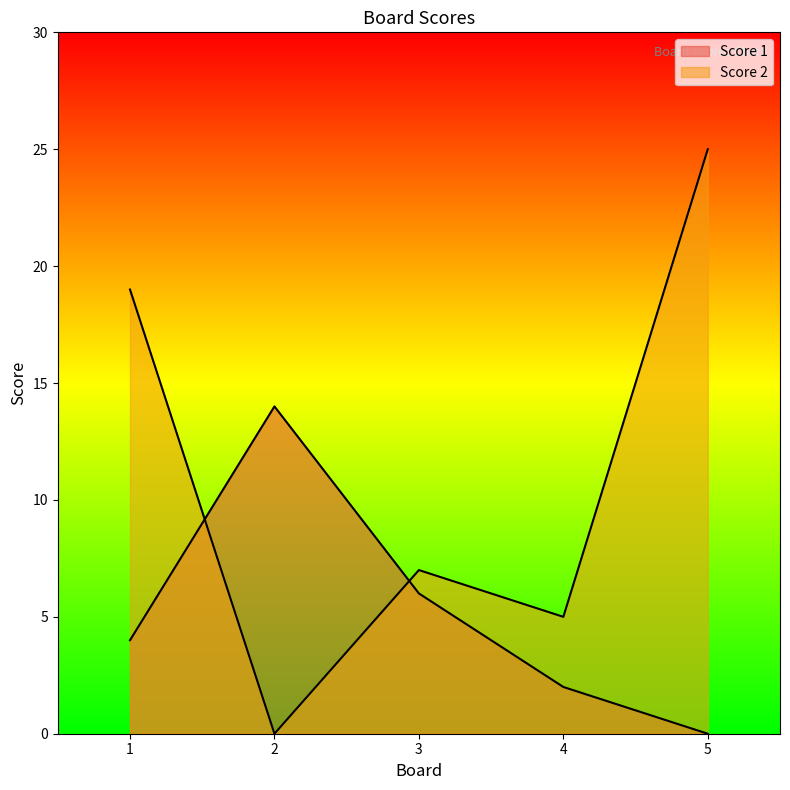

What is the value of the Score 1 point at the 2nd from the left?

14